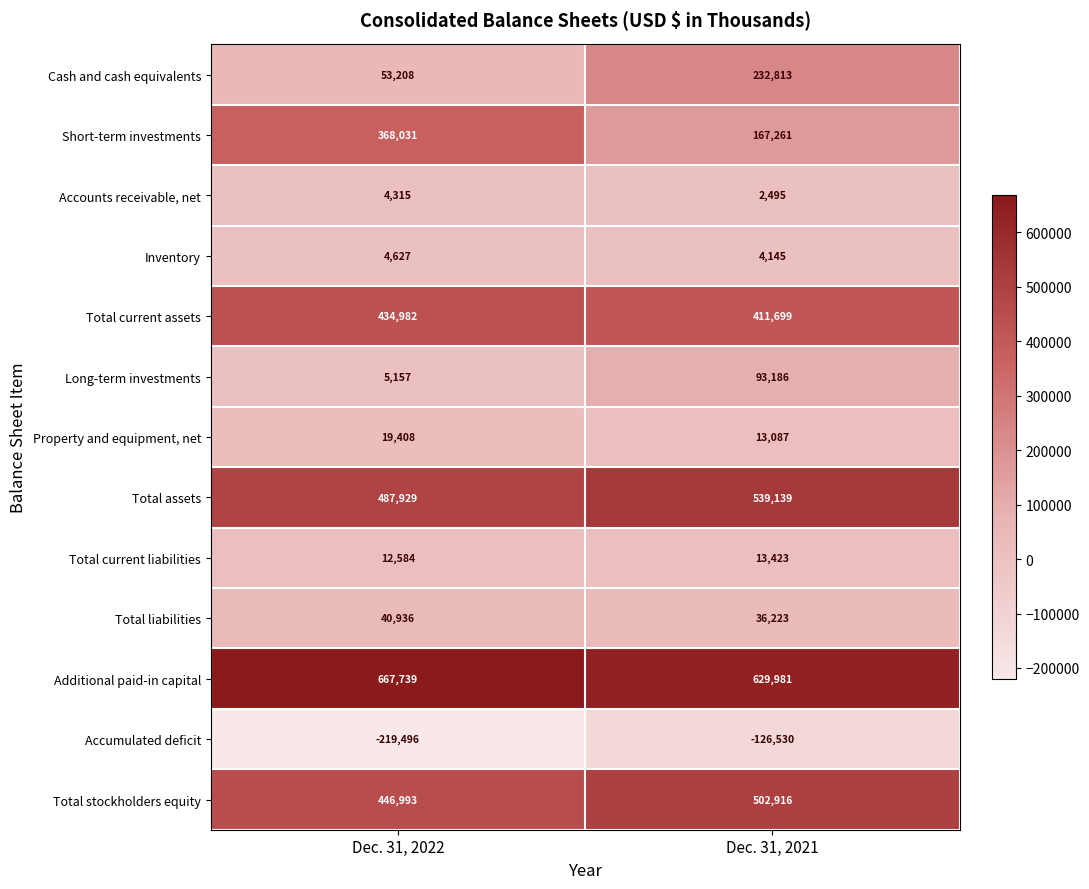

At which category is the sum across all series the highest?

Dec. 31, 2021